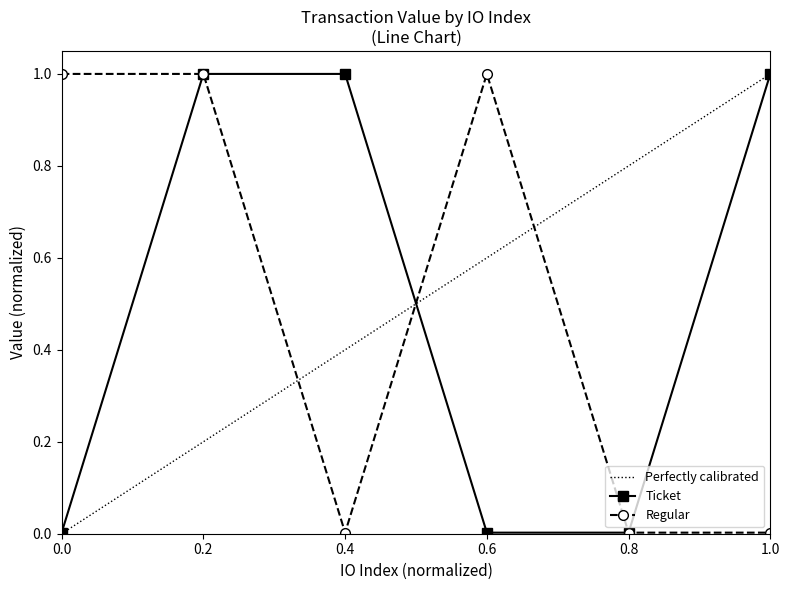

Where is the first local minimum for Regular?

0.4